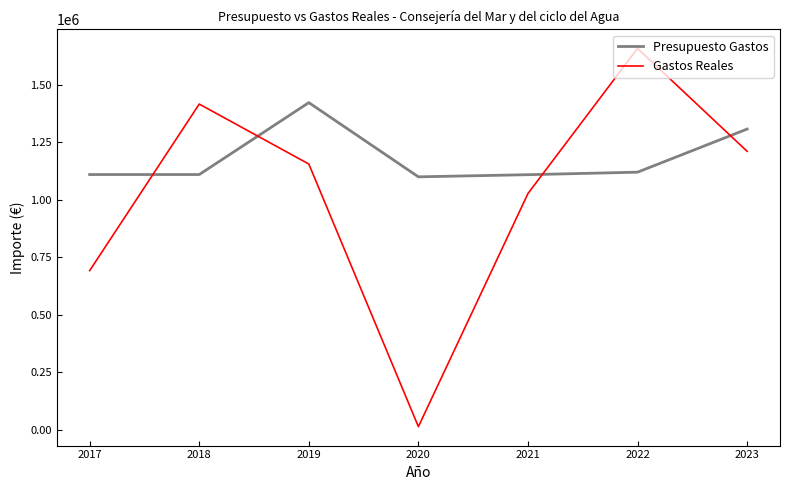

What is the total value across all series at 2023?

2518825.8